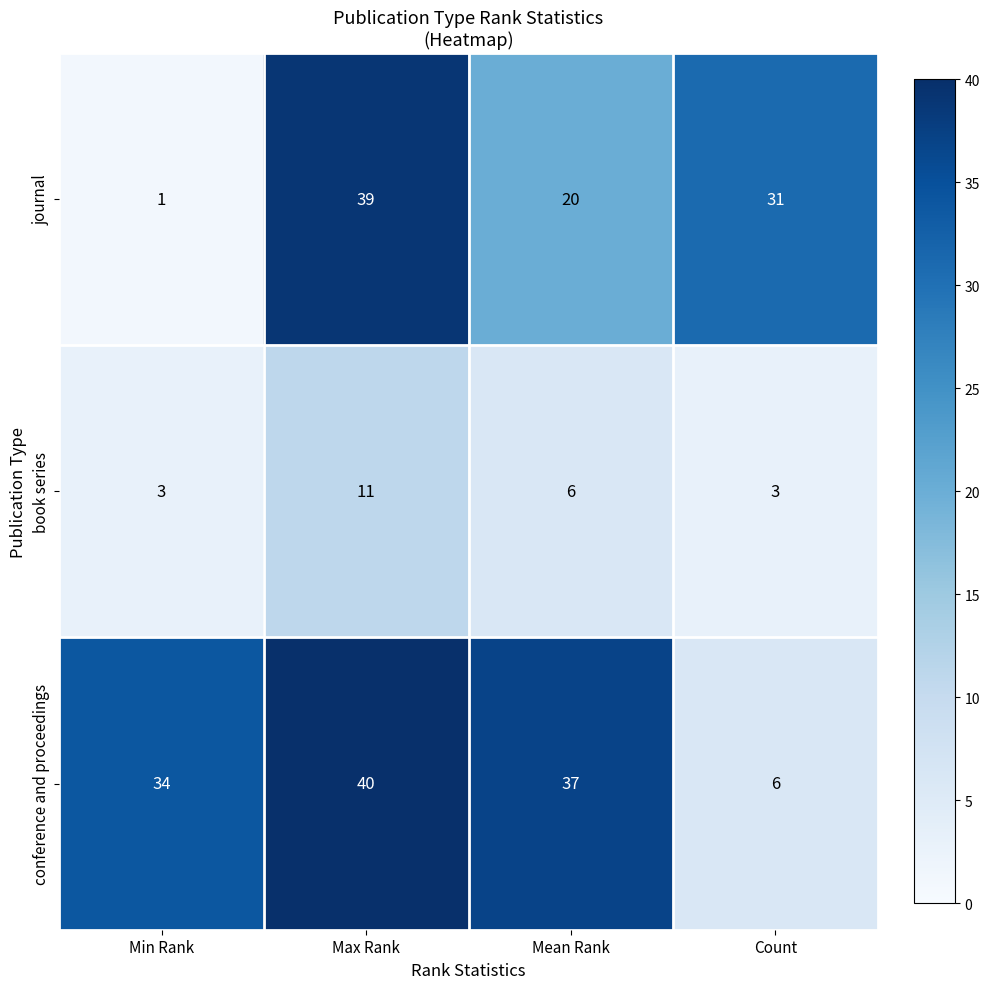

What is the difference between the maximum and minimum values in the book series series?

8